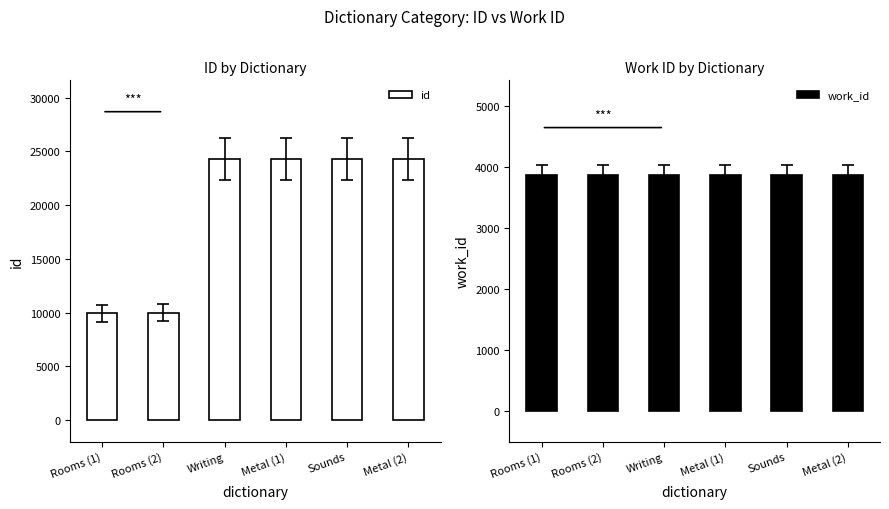

What is the sum of the id values at Rooms (1) and Metal (2)?

34248